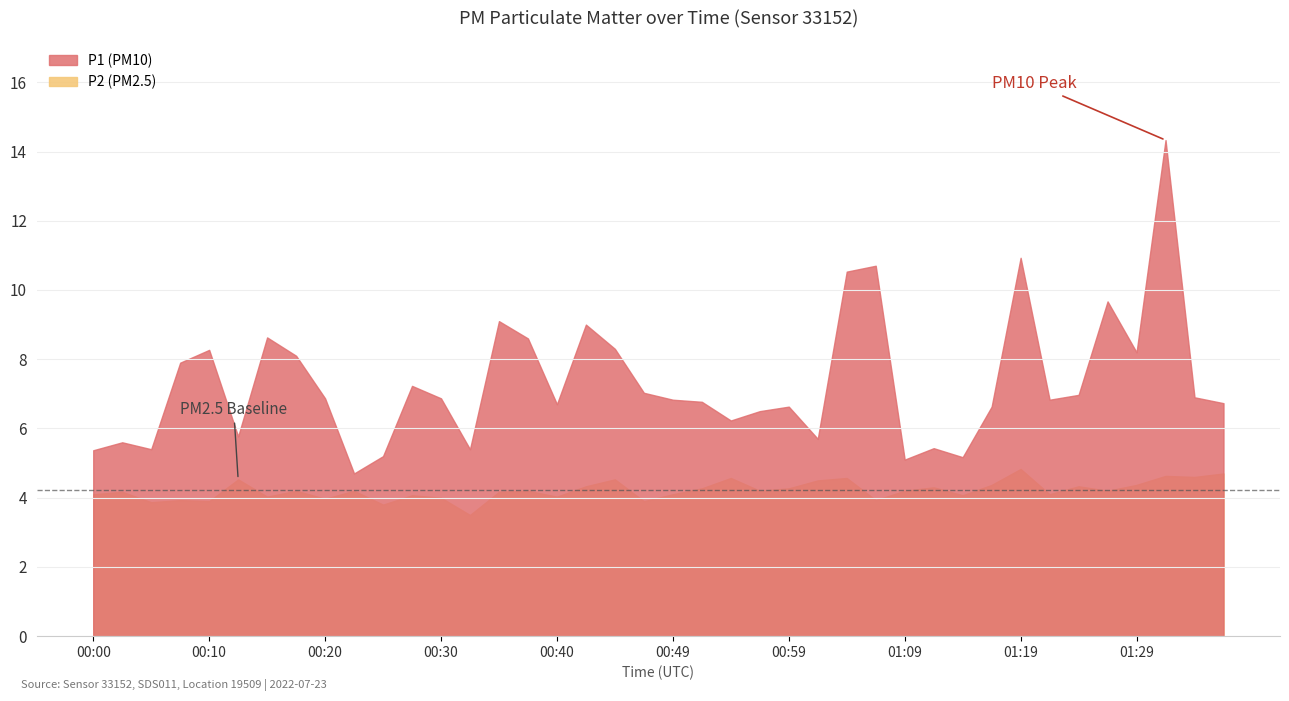

What is the label of the 13th point from the left?

00:30